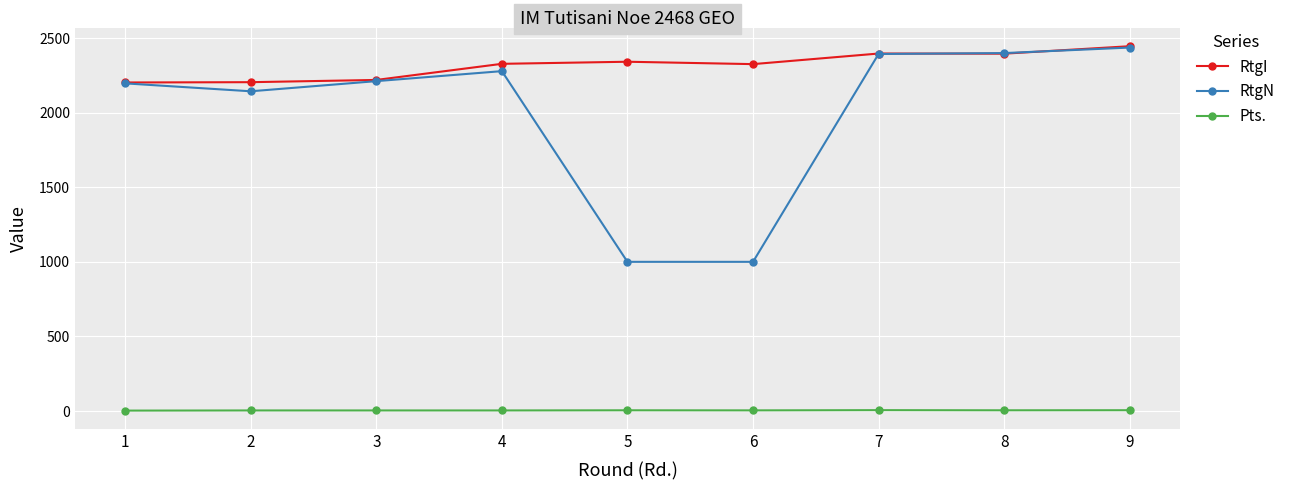

What is the difference between the maximum and second lowest values in the RtgN series?

1436.0